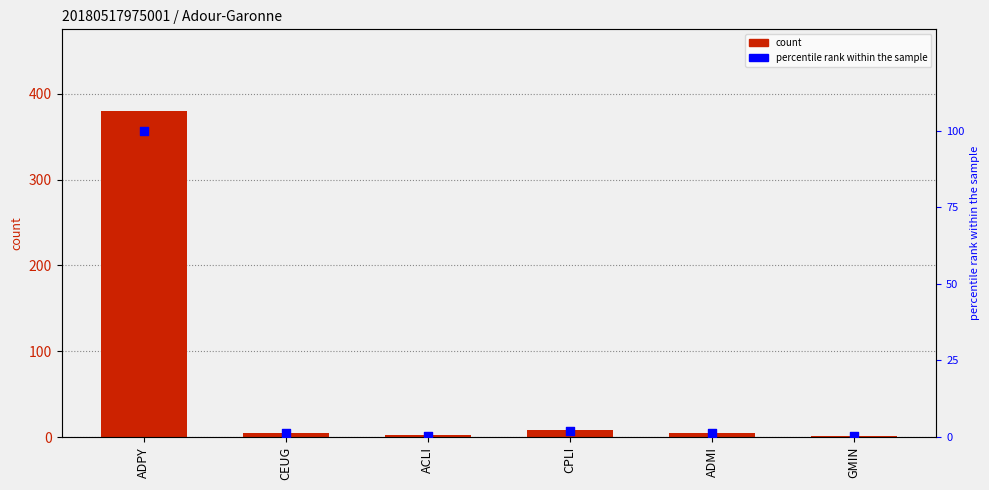

Which series has the largest Y range (max minus min)?

count